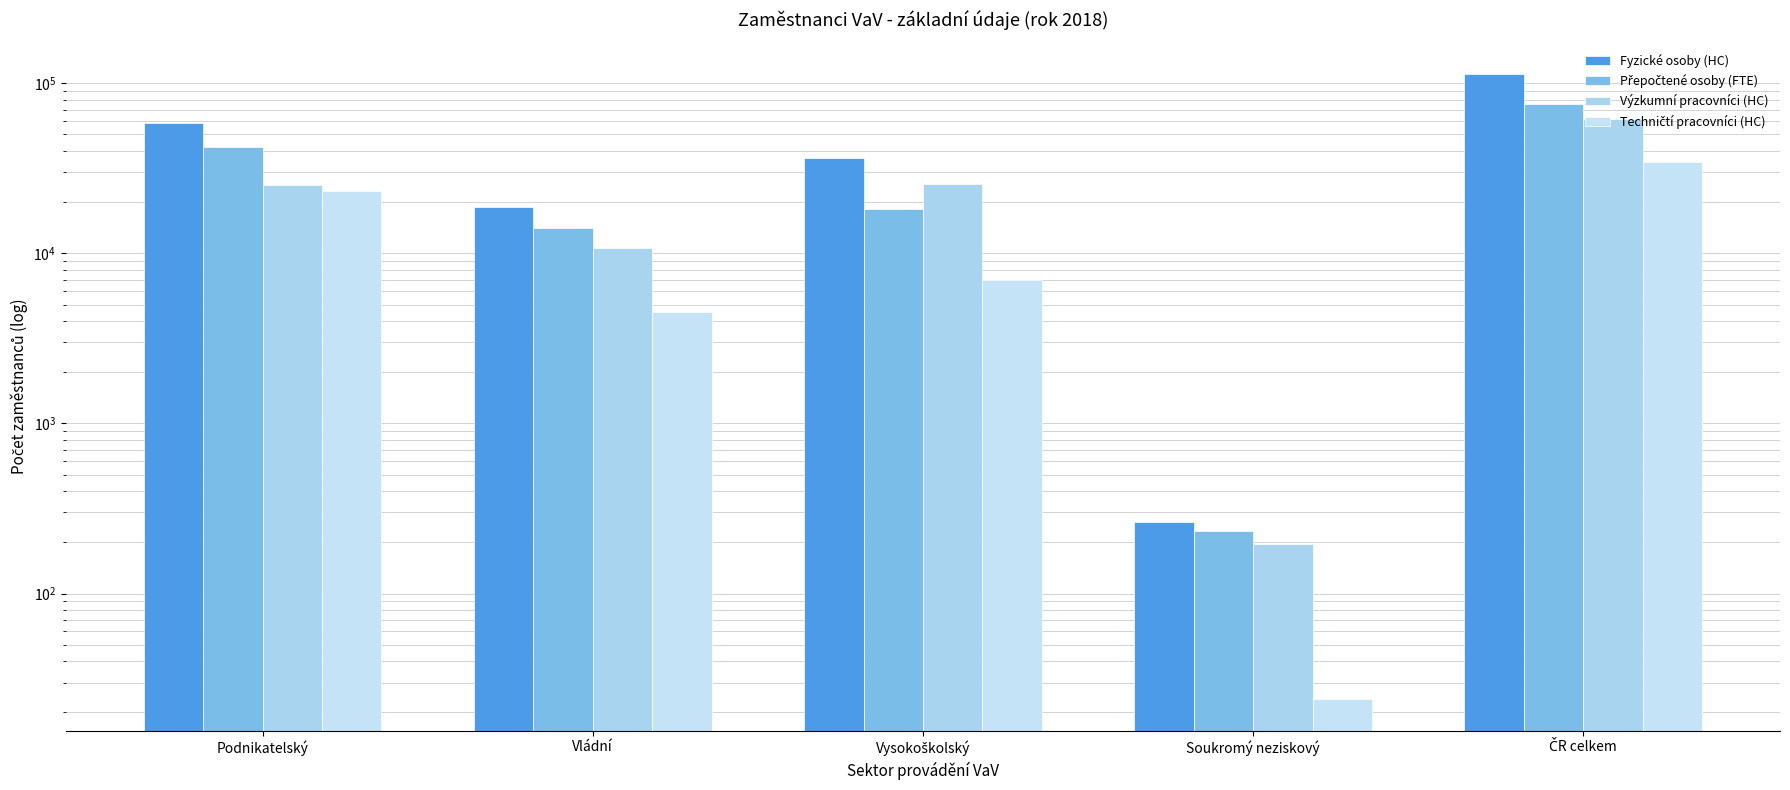

Is it true that Fyzické osoby (HC) equals 113446.5 at ČR celkem?

True